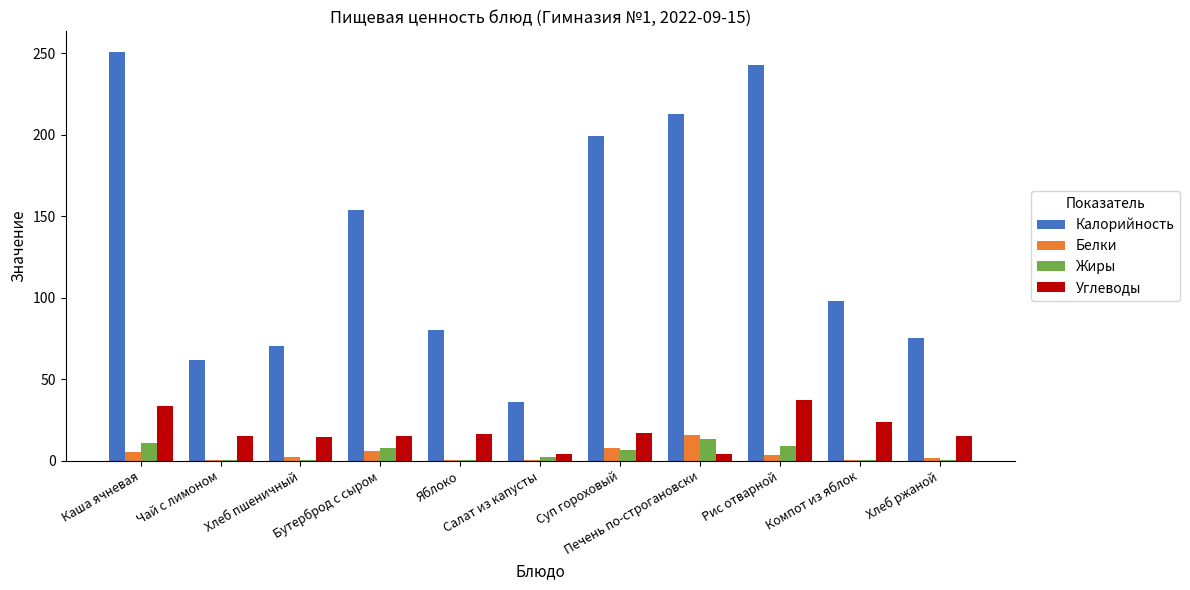

Which label corresponds to the largest value in the chart?

Каша ячневая